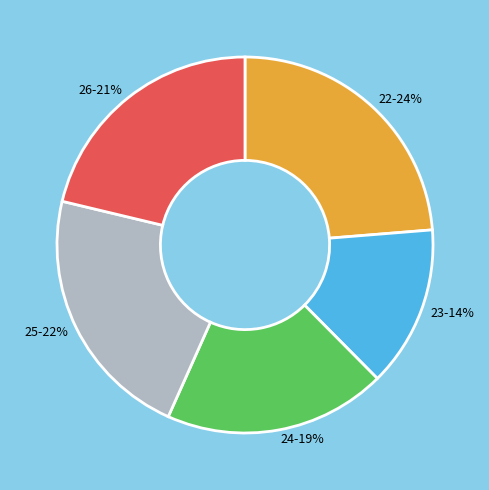

Do 25 and 24 together represent more than half of the pie?

No